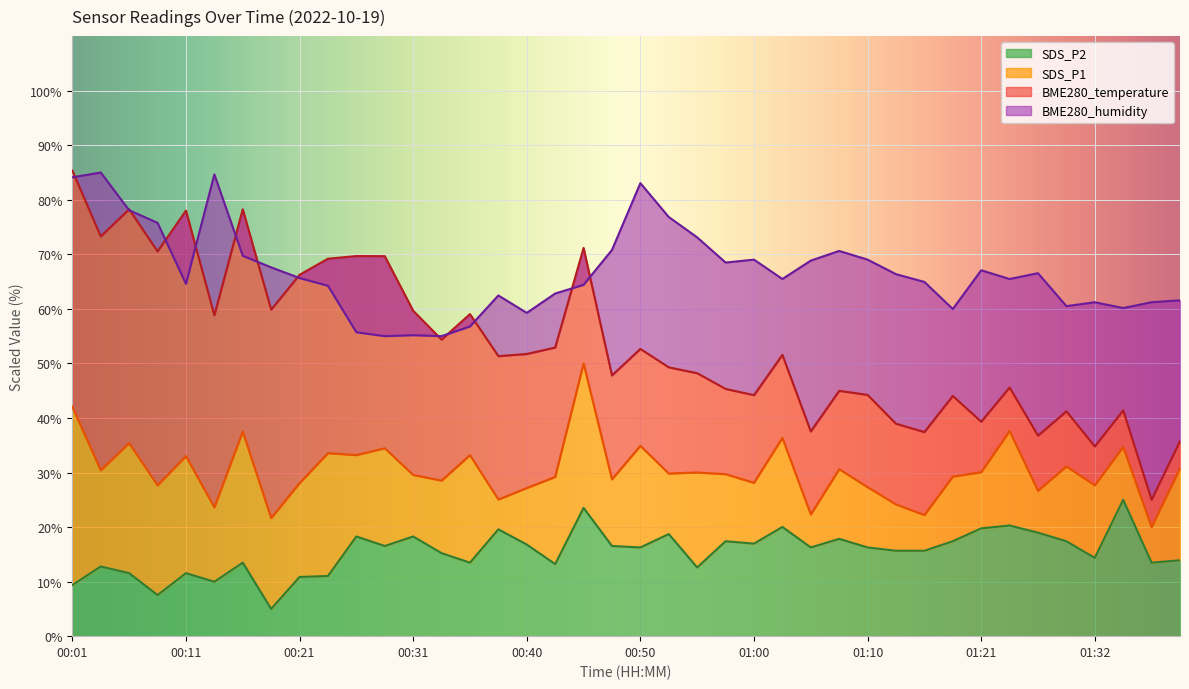

What is the label of the 33rd point from the right?

00:18